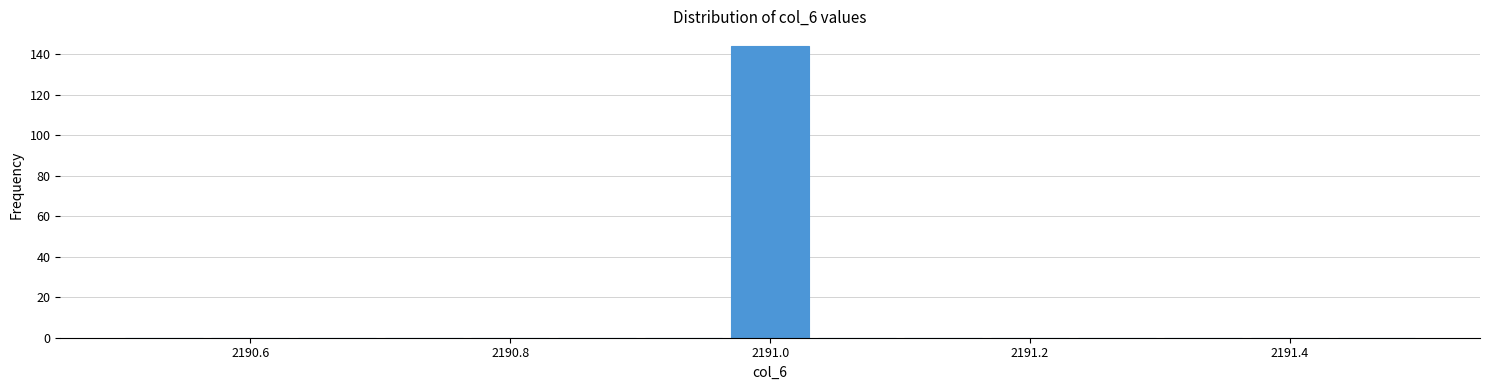

Read against the x-axis, roughly where is the centre of the tallest bar?

2191.00